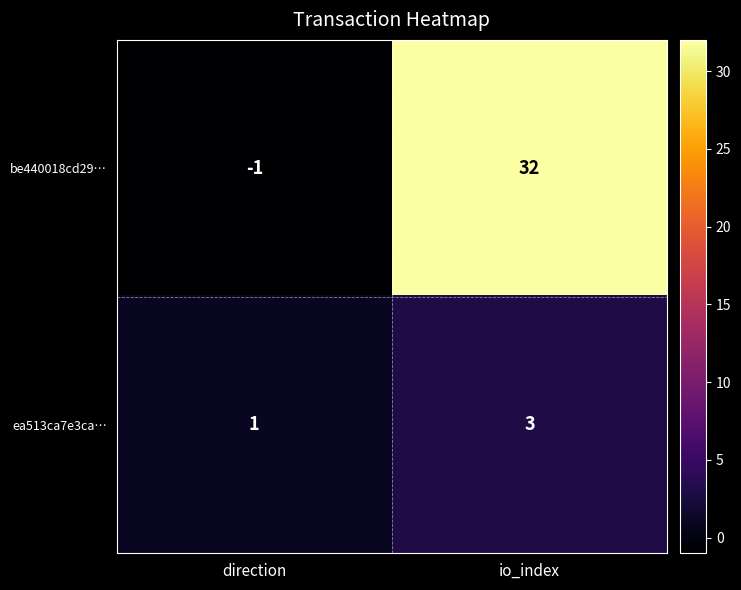

True or false: ea513ca7e3ca… has a value of 1 at direction.

True